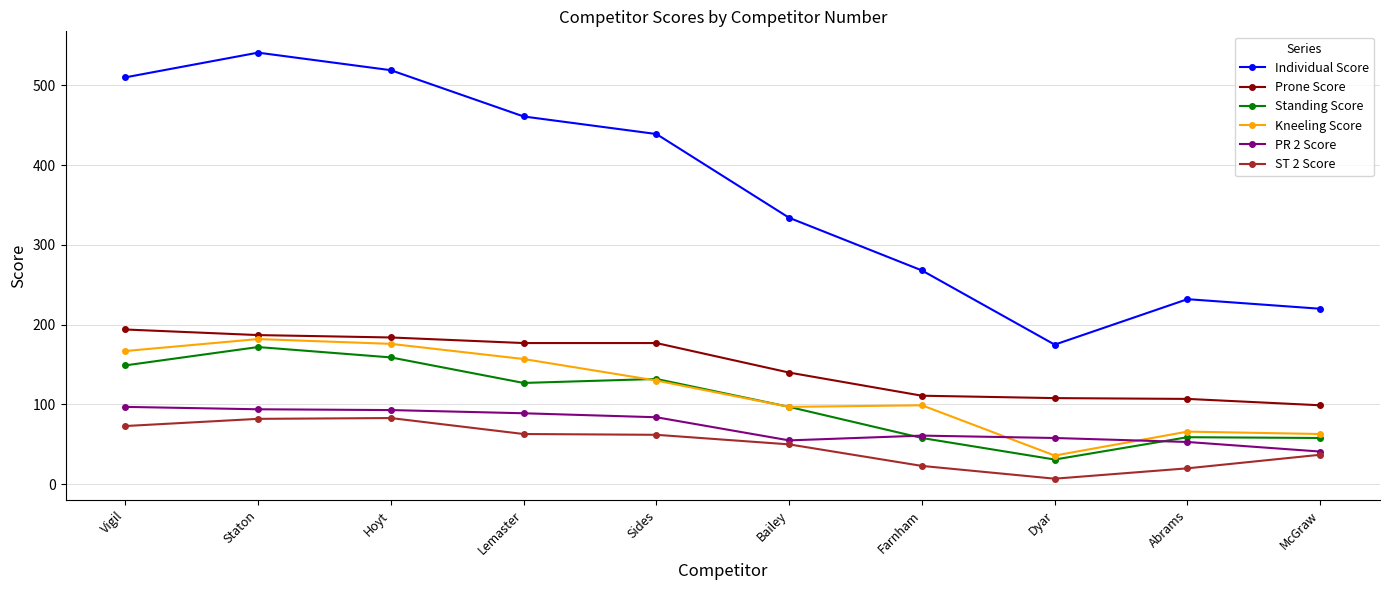

Which series has the largest total across all categories?

Individual Score